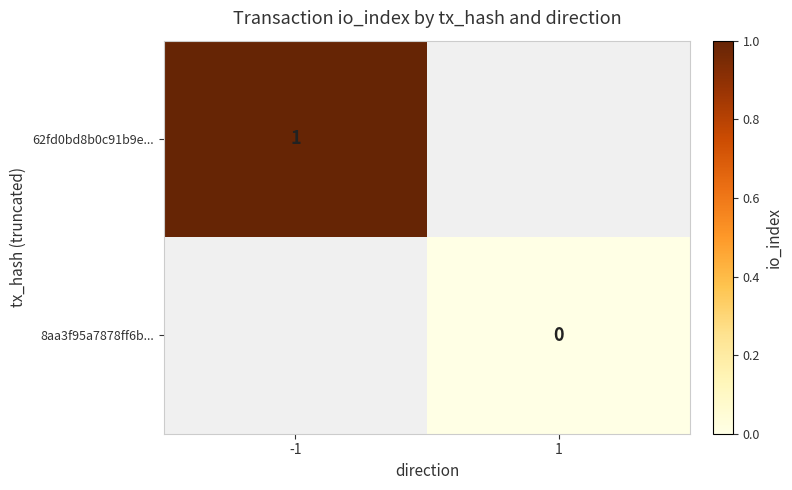

How many series are shown in this chart?

2